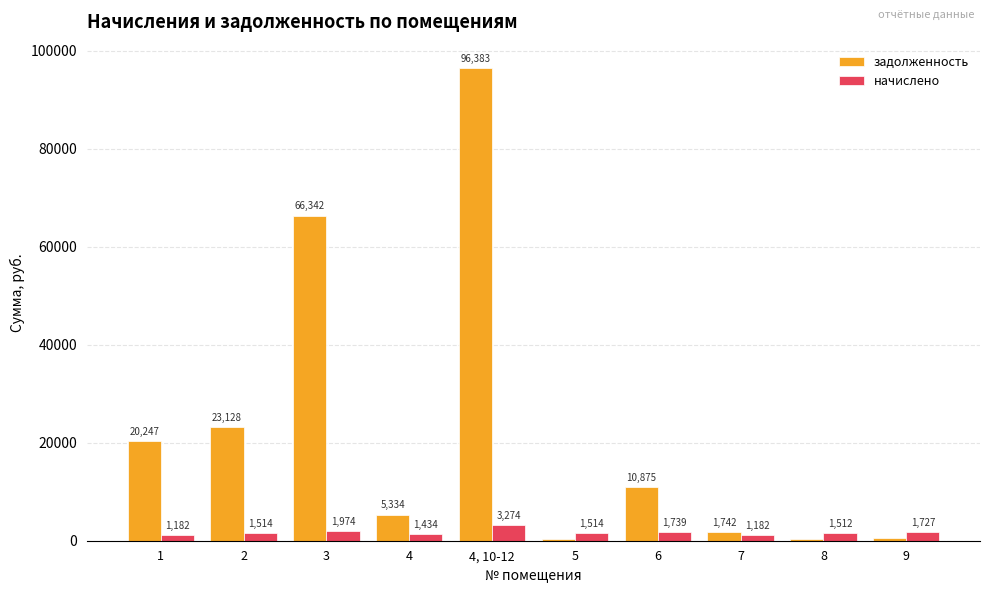

At which label is задолженность closest to 48413?

3